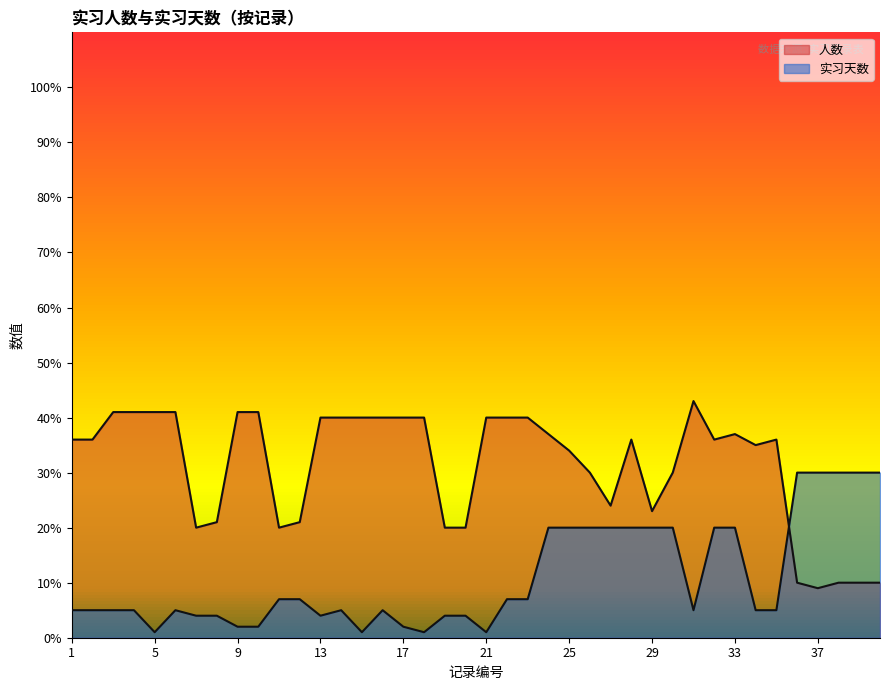

True or false: 人数 has a value of 40 at 15.

True